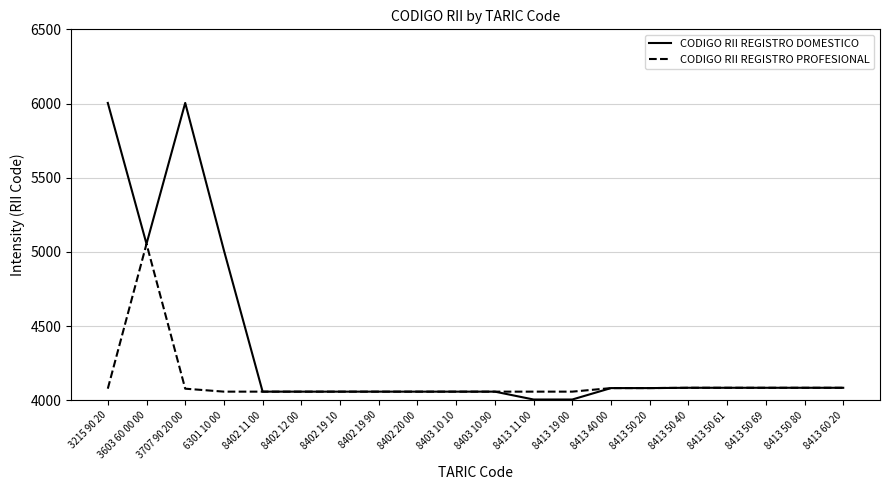

What is the maximum value shown in the chart?

6004